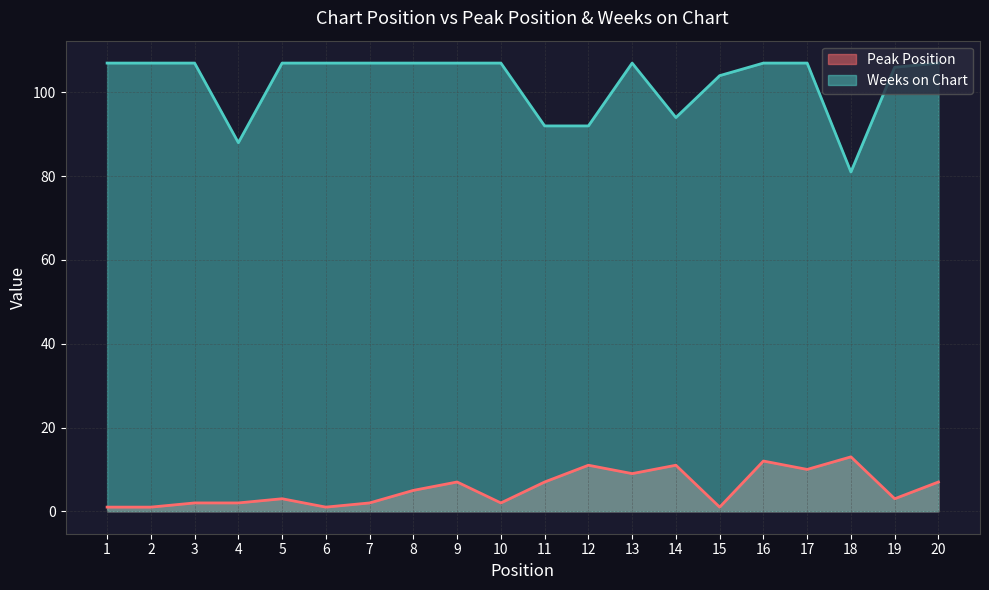

Is it true that Peak Position equals 3 at 13?

False